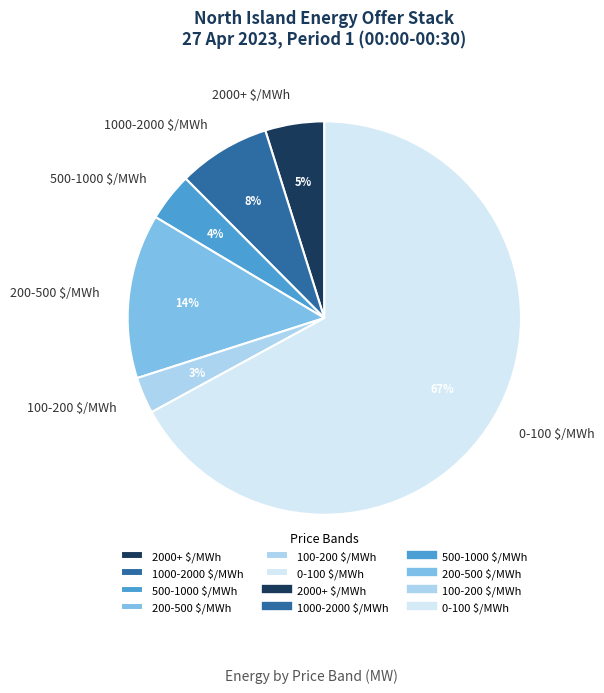

To the nearest percent, what is the average slice percentage?

17%